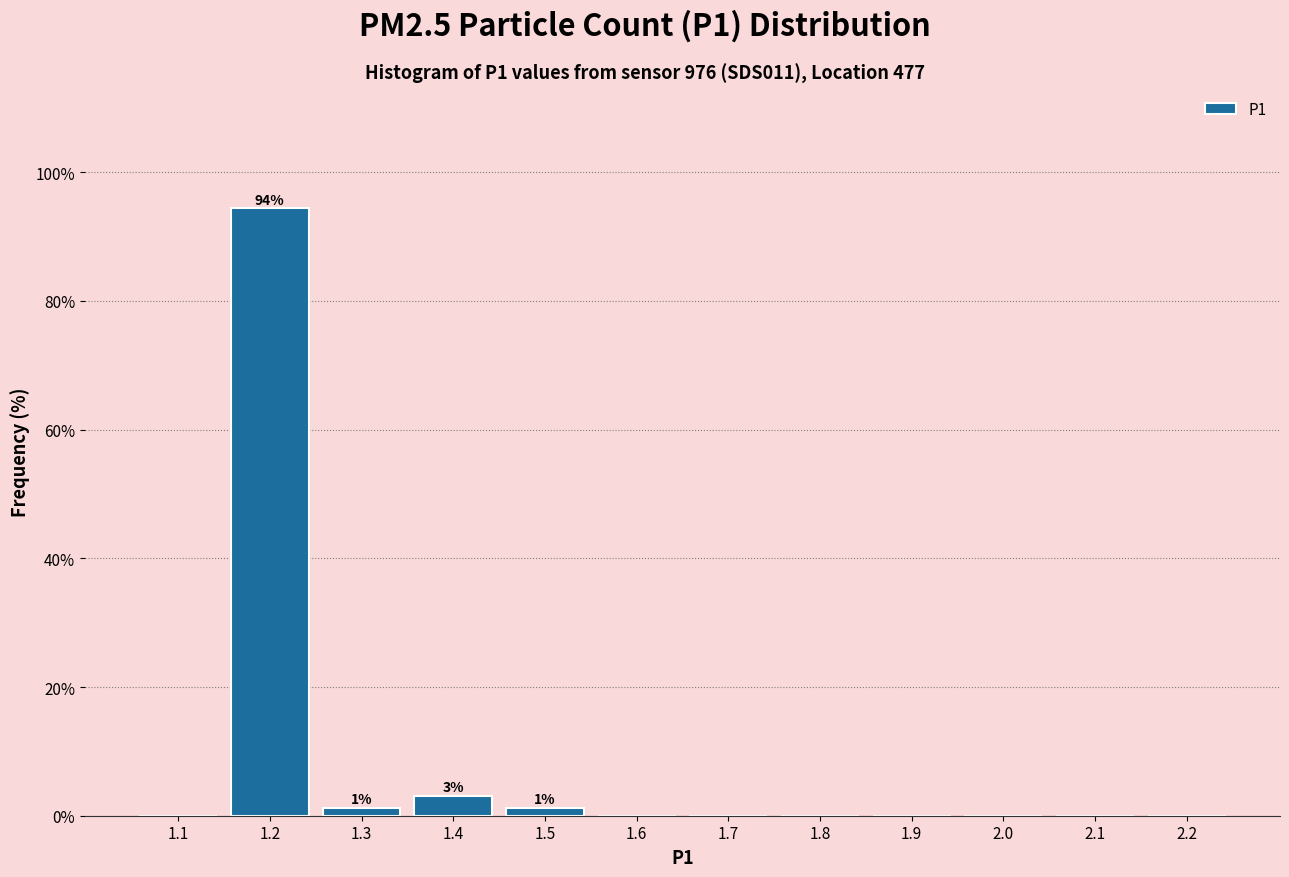

Is it true that the value at 1.1 is 0.0?

True